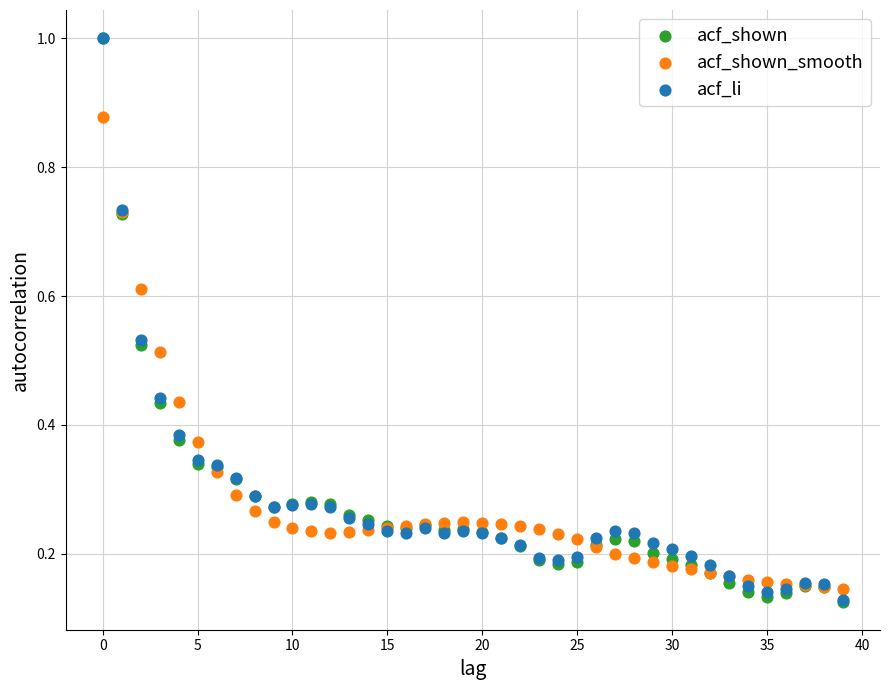

Which series has the widest spread of Y values?

acf_shown